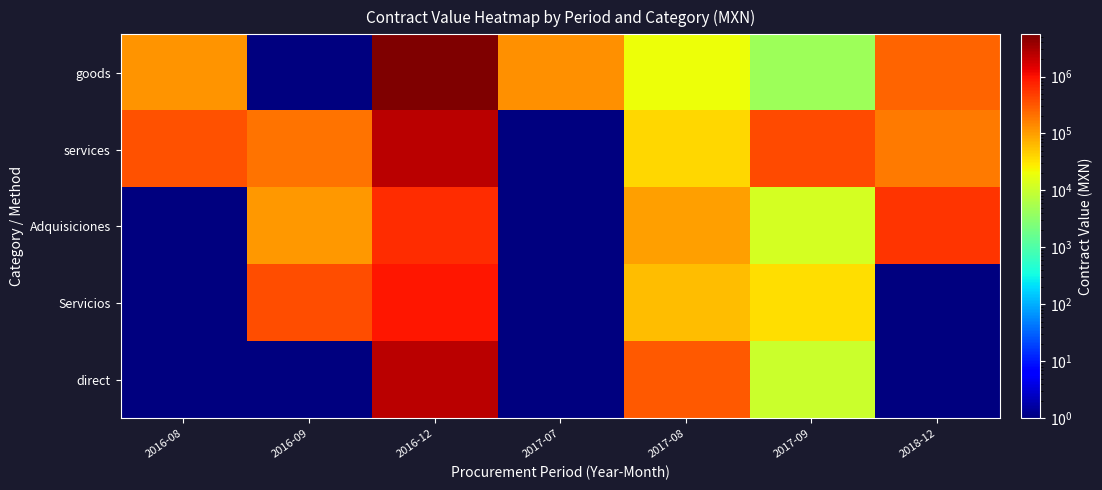

At 2018-12, list the series in order from largest to smallest.

Adquisiciones, goods, services, Servicios, direct